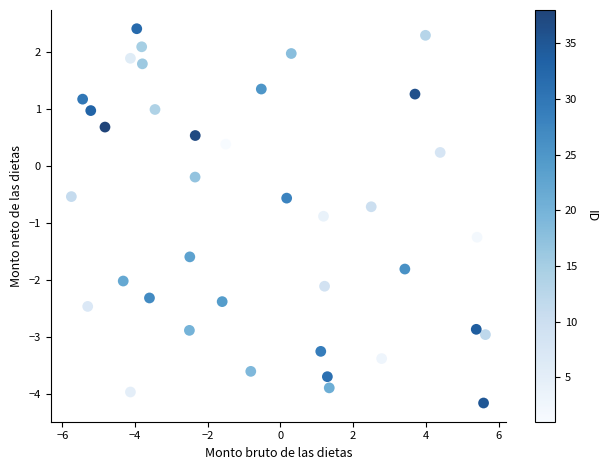

What is the range of Y values (max minus min)?

6.6